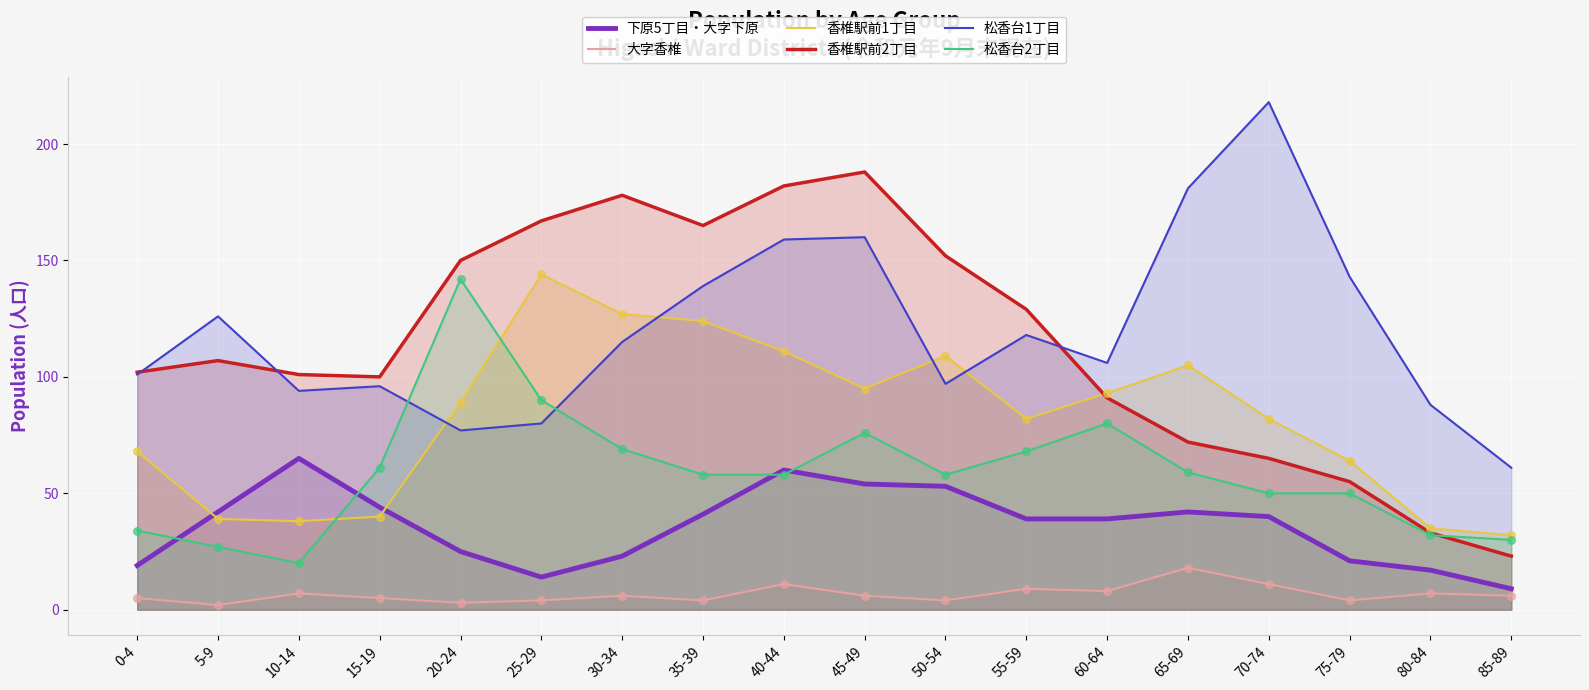

What is the total value across all series at 45-49?

579